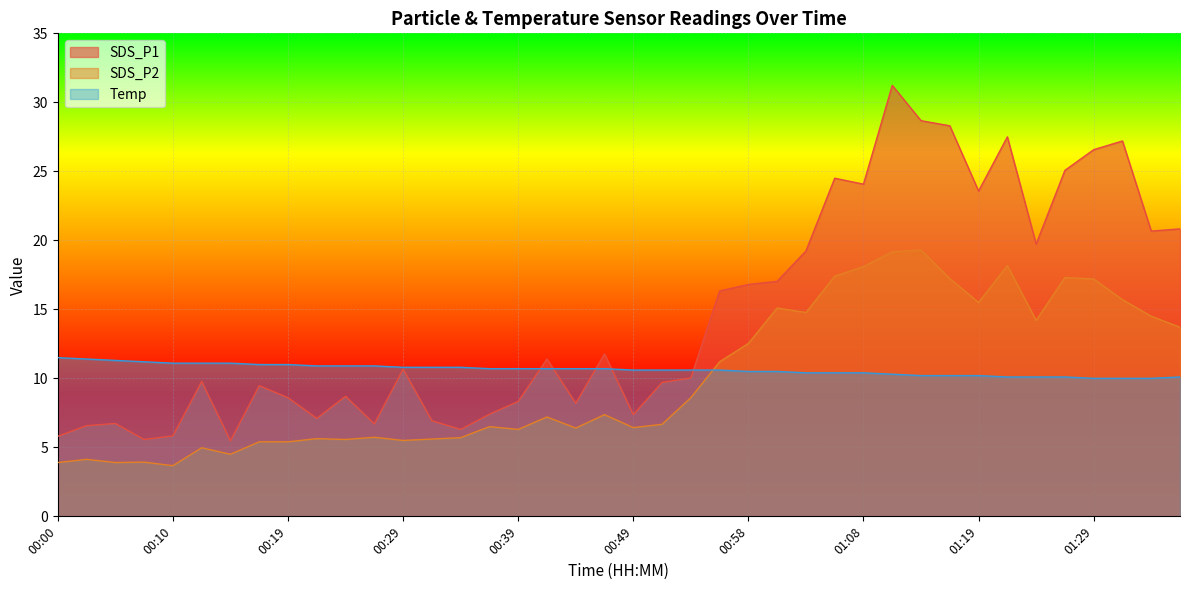

Which series changed the most between 00:00 and 00:58?

SDS_P1